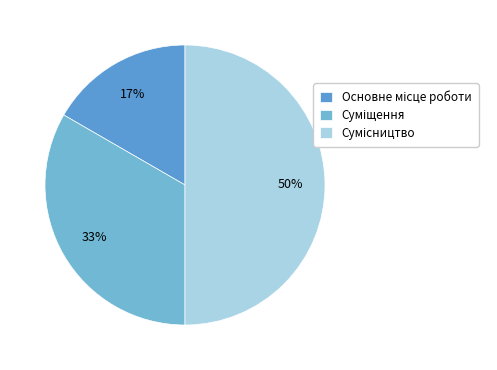

Which slice is the smallest?

Основне місце роботи